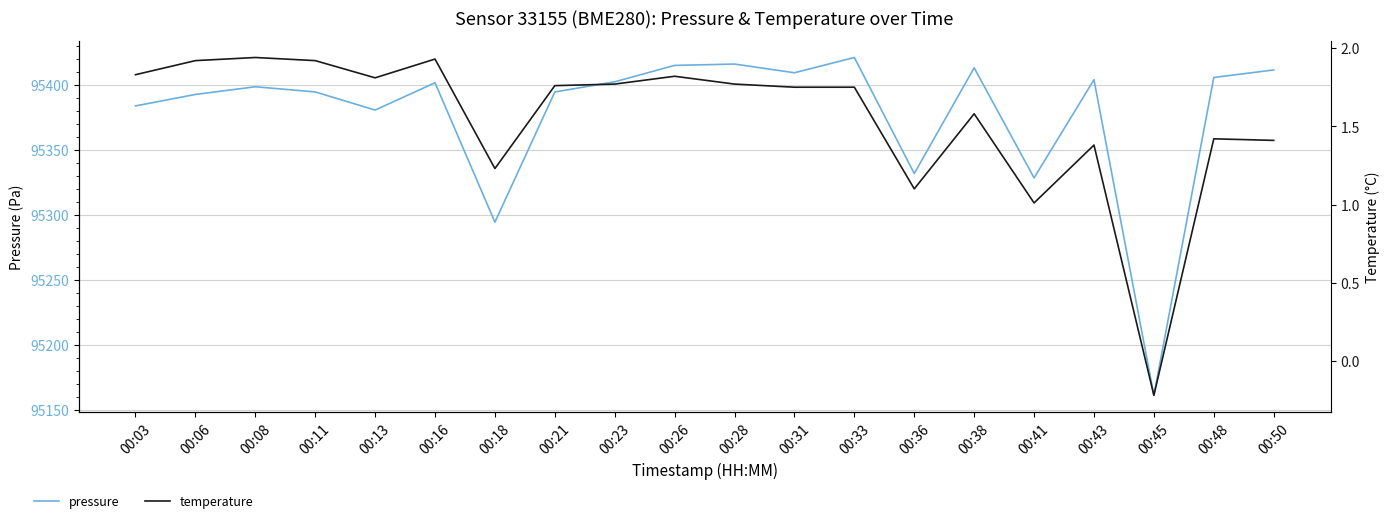

At how many categories does at least one series exceed 24624?

20